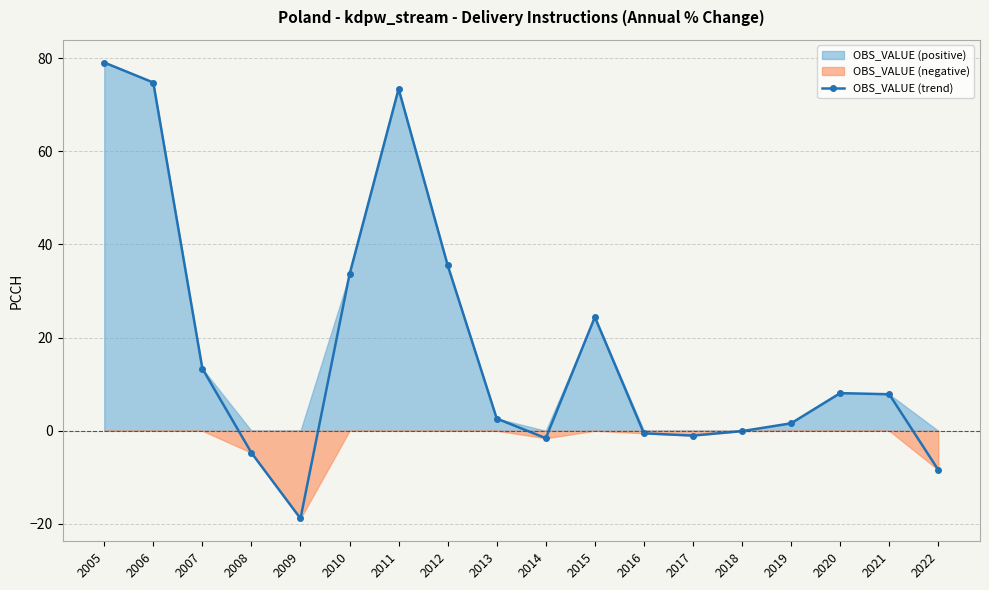

What is the maximum value shown in the chart?

79.0